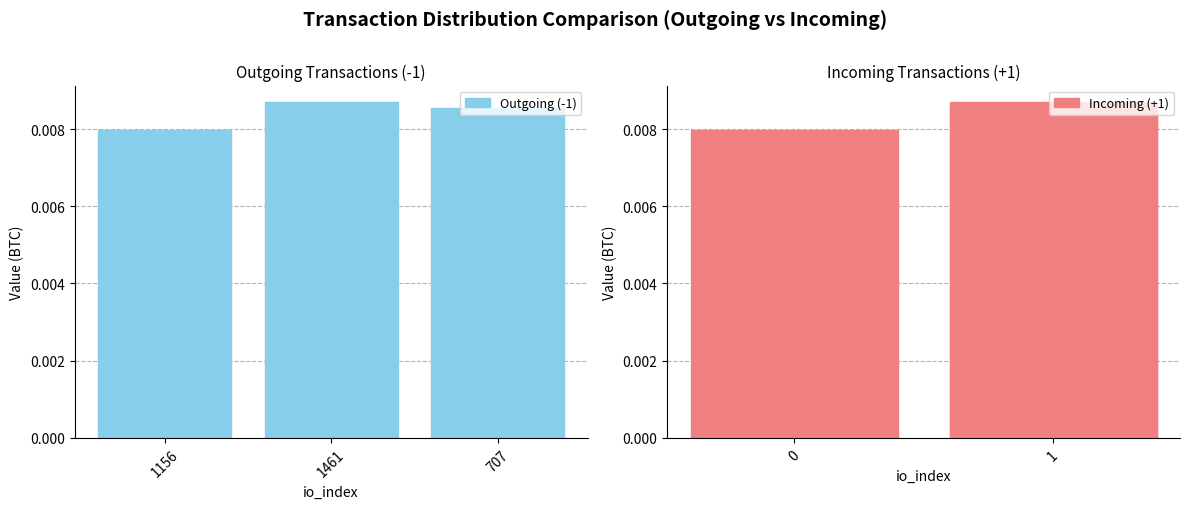

Rank the series by their maximum value, from highest to lowest.

Outgoing (-1), Incoming (+1)